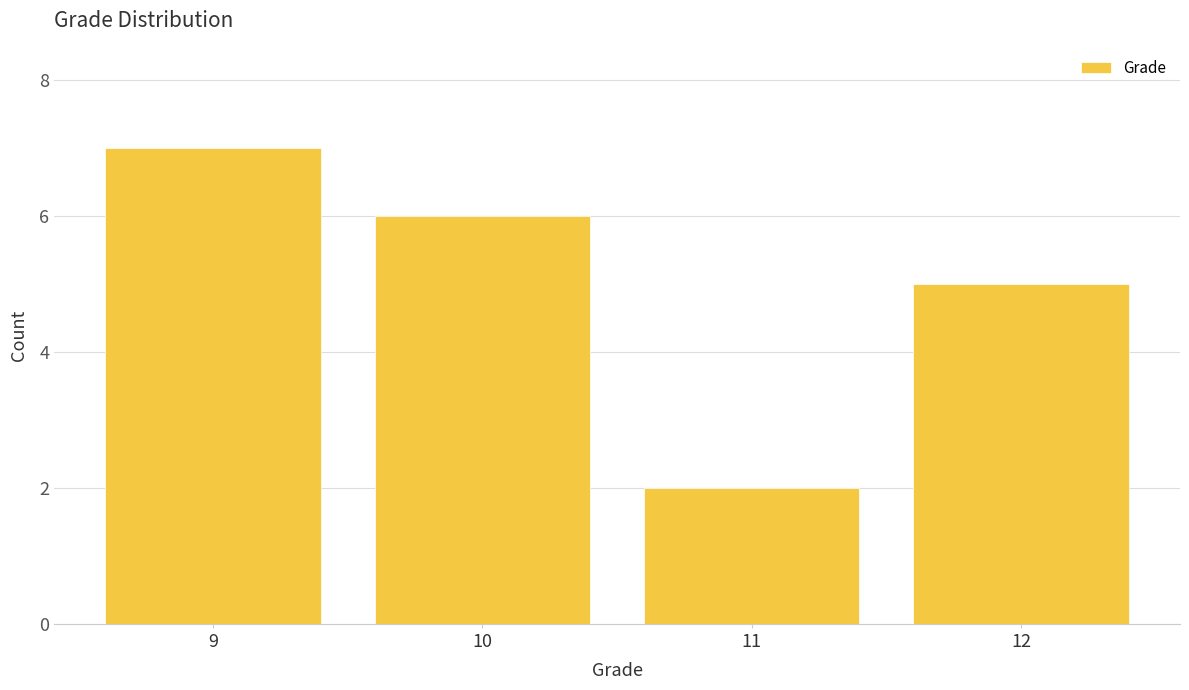

Reading left to right, extract all data points from this chart.

9=7	10=6	11=2	12=5